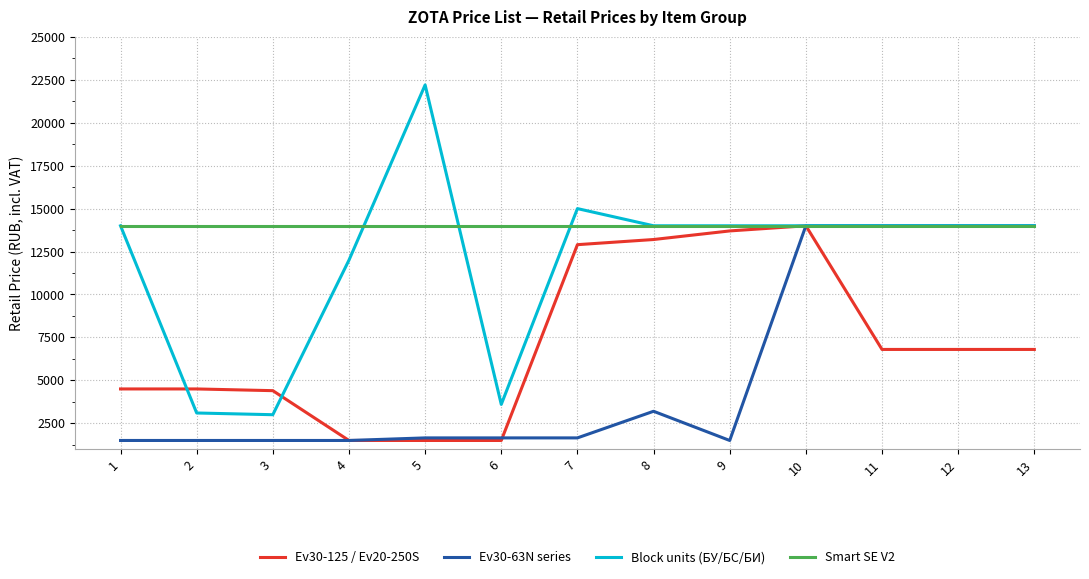

Rank the series at 7 from highest to lowest value.

Block units (БУ/БС/БИ), Smart SE V2, Ev30-125 / Ev20-250S, Ev30-63N series